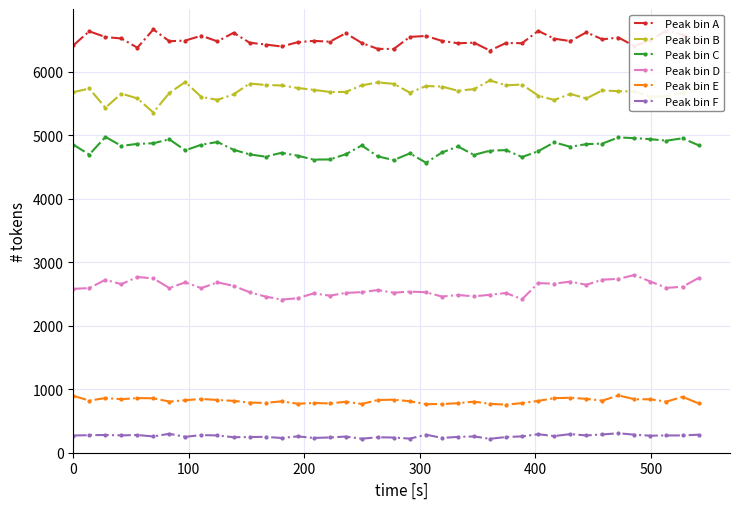

What is the difference between the maximum and minimum values in the Peak bin E series?

145